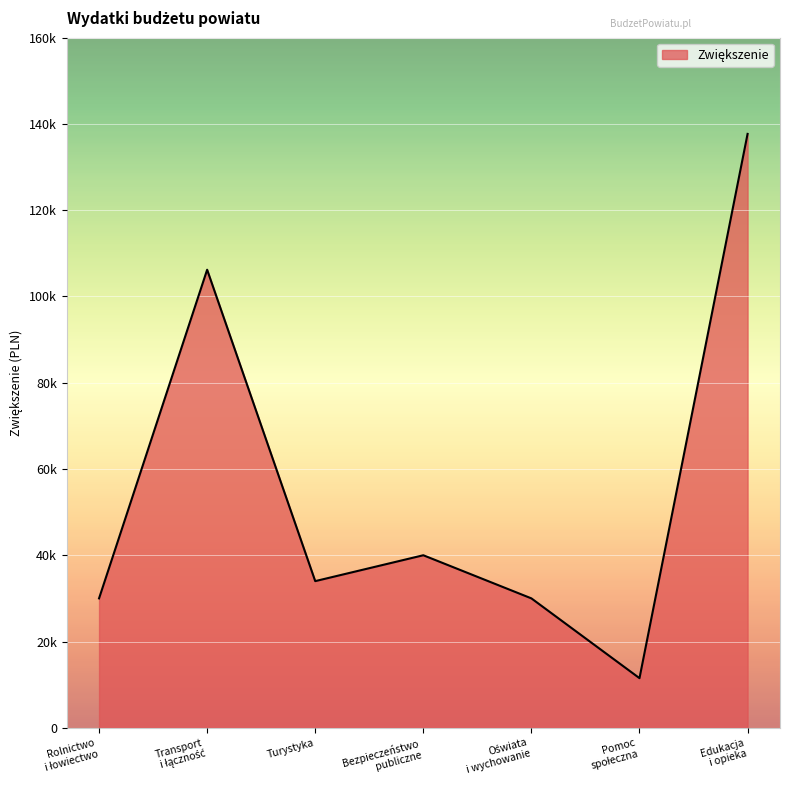

Is this an area chart (filled region under the line)?

Yes